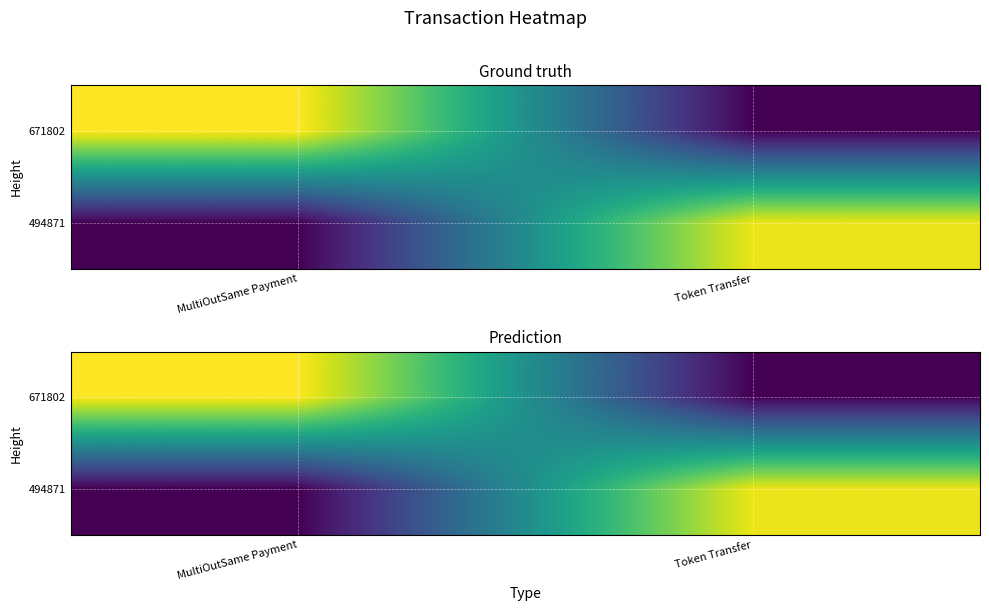

What is the smallest value displayed?

21.8